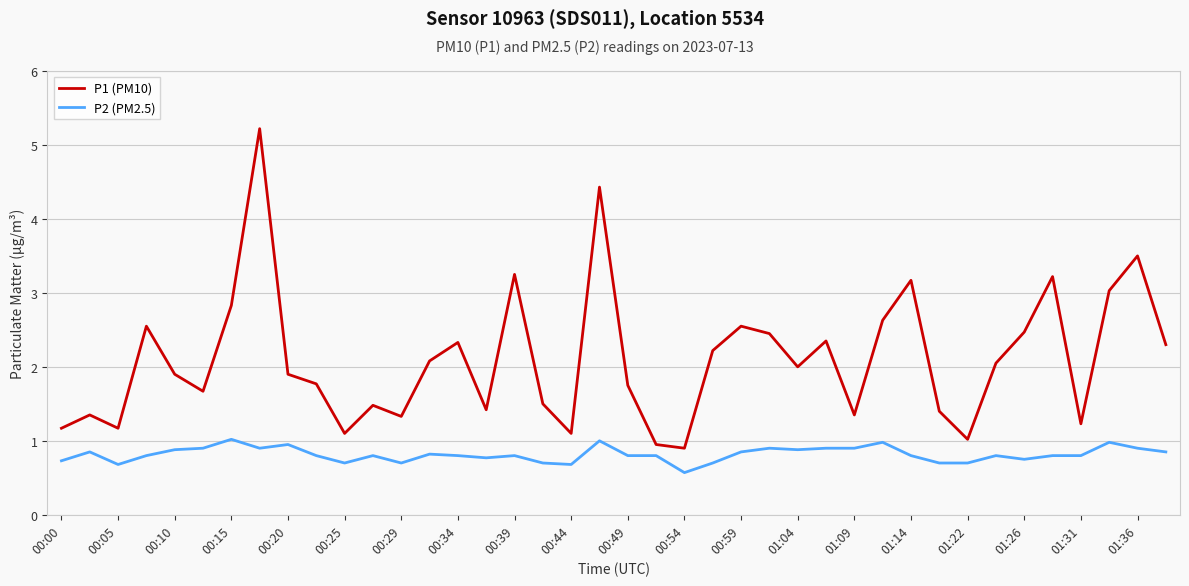

Which series has the largest total across all categories?

P1 (PM10)